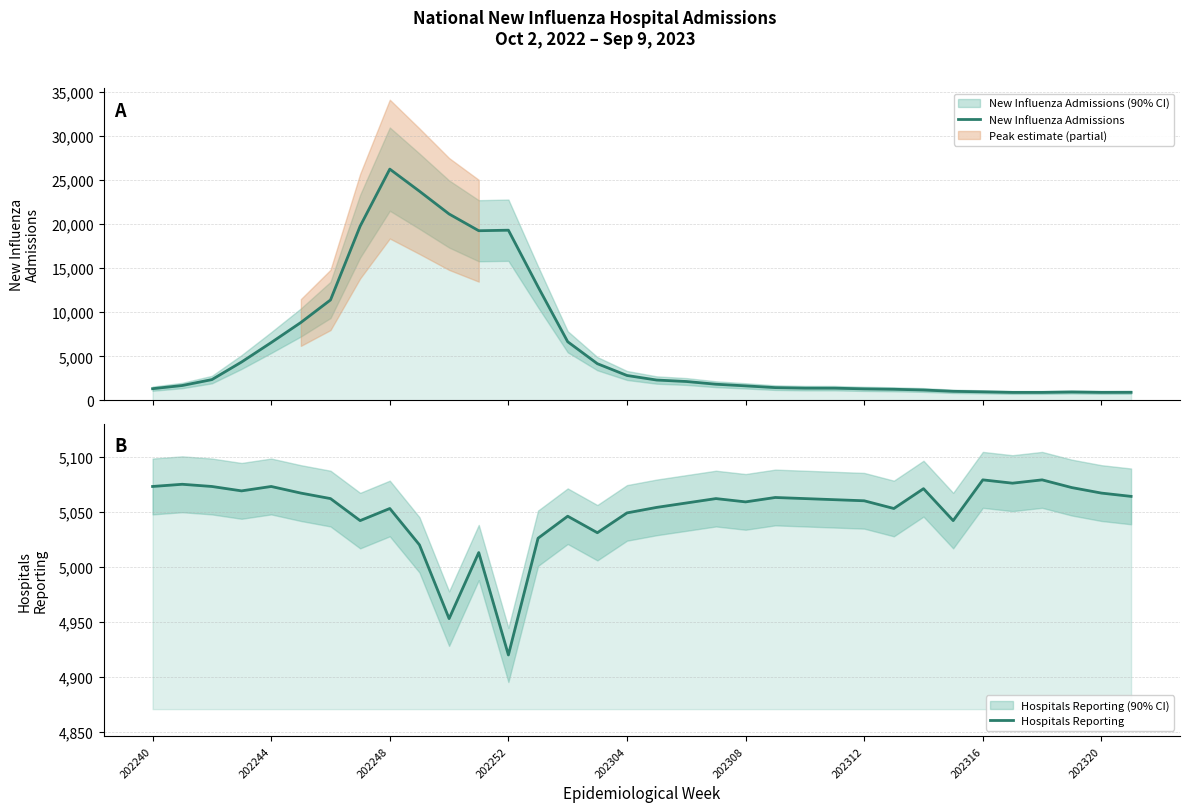

At which label does Hospitals Reporting first exceed 5062?

202240